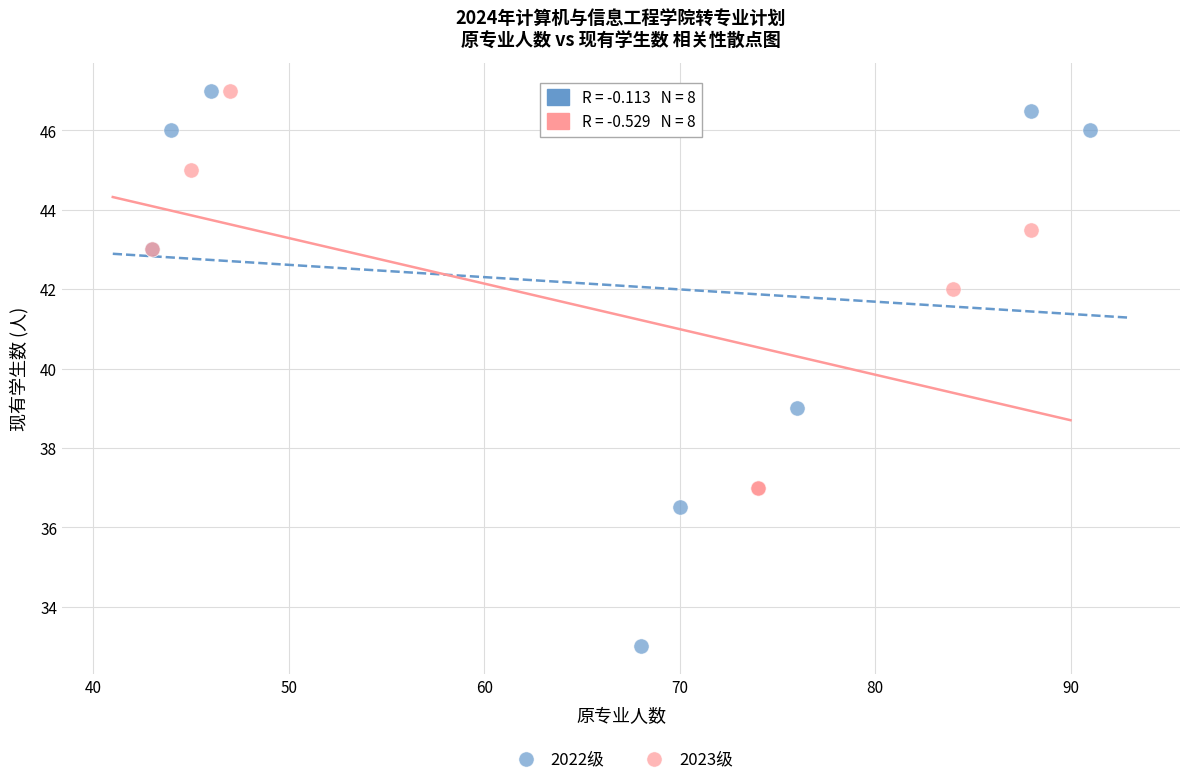

Which series has the largest Y range (max minus min)?

2022级